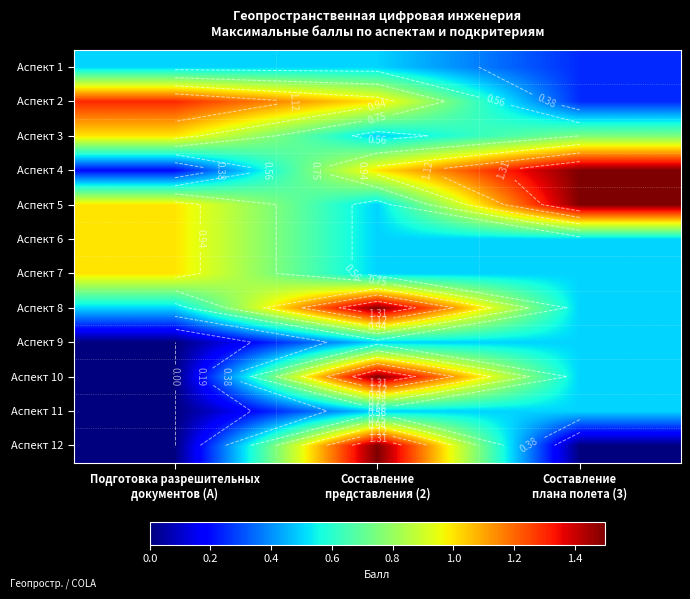

How many values in the Аспект 2 series exceed 1?

1